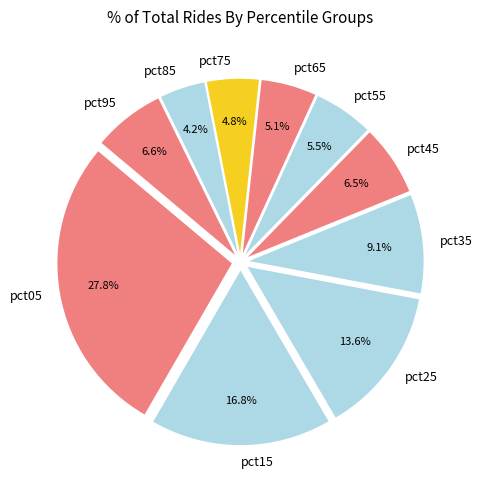

Between pct95 and pct65, which is larger?

pct95